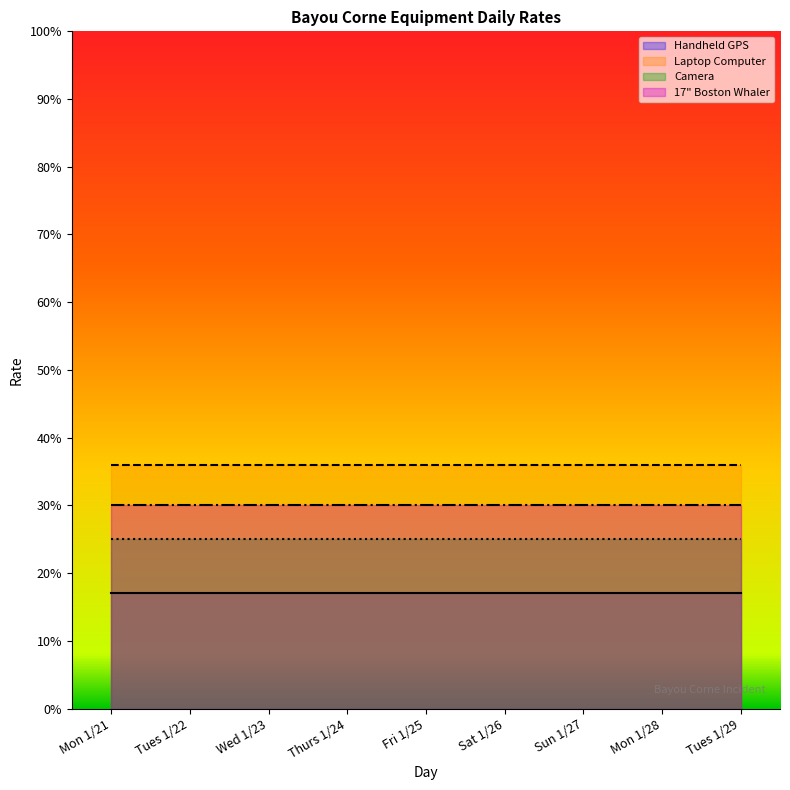

What is the value of the 20th point from the left?

17